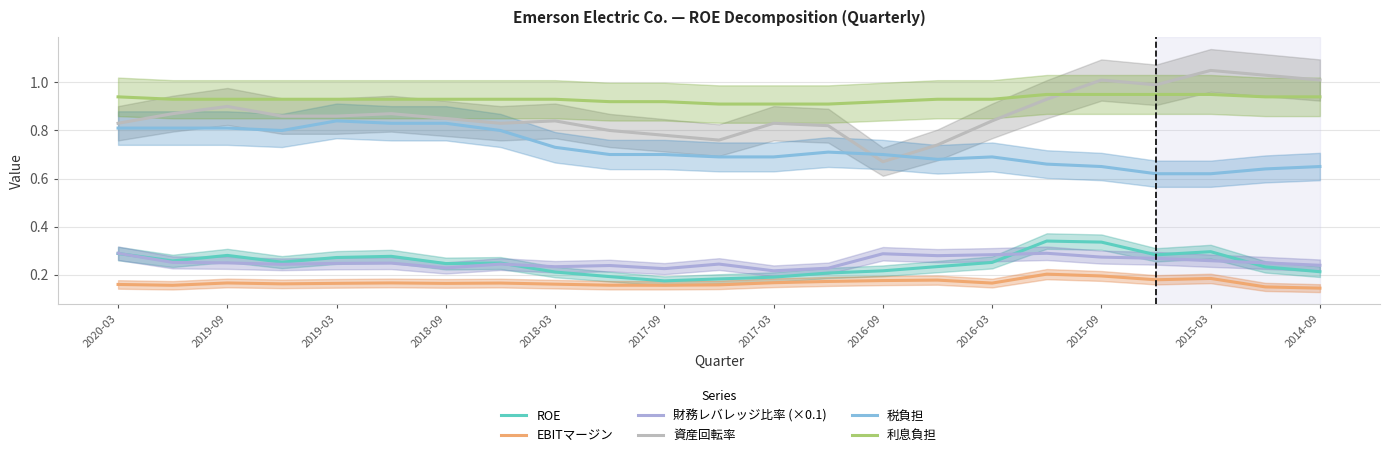

Which series has the widest spread of values?

資産回転率